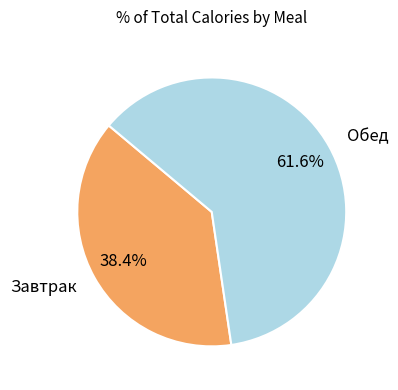

How many segments does this pie chart have?

2